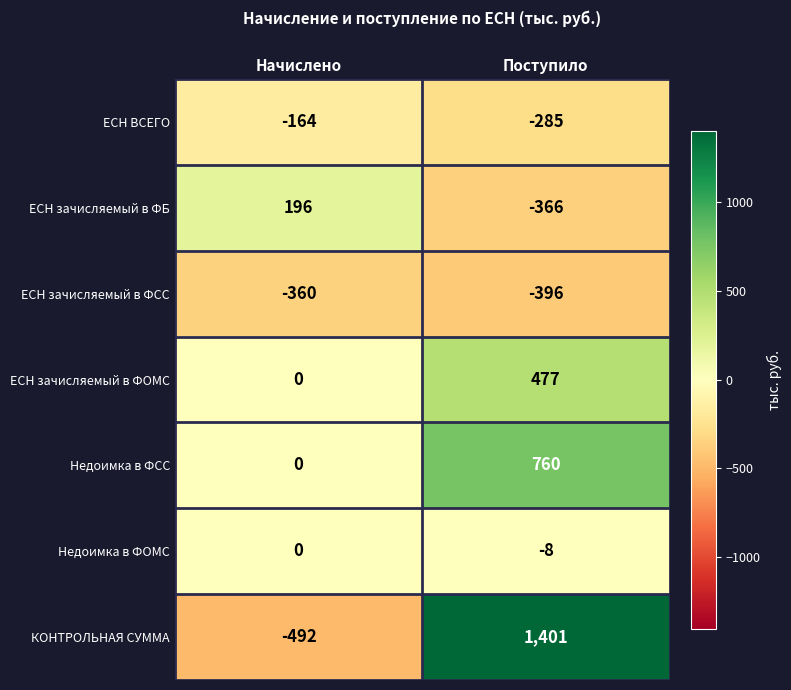

Reading left to right, transcribe all the data shown in this chart.

ЕСН ВСЕГО: -164	-285
ЕСН зачисляемый в ФБ: 196	-366
ЕСН зачисляемый в ФСС: -360	-396
ЕСН зачисляемый в ФОМС: 0	477
Недоимка в ФСС: 0	760
Недоимка в ФОМС: 0	-8
КОНТРОЛЬНАЯ СУММА: -492	1401